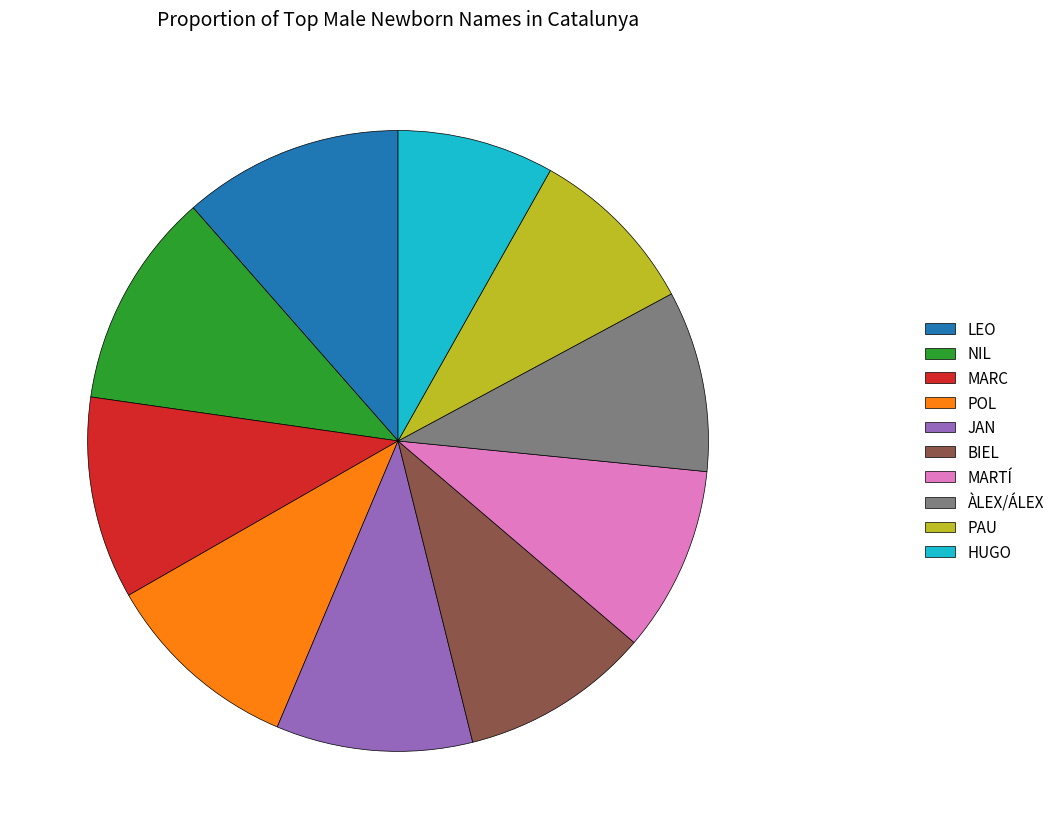

Which slice is the smallest?

HUGO